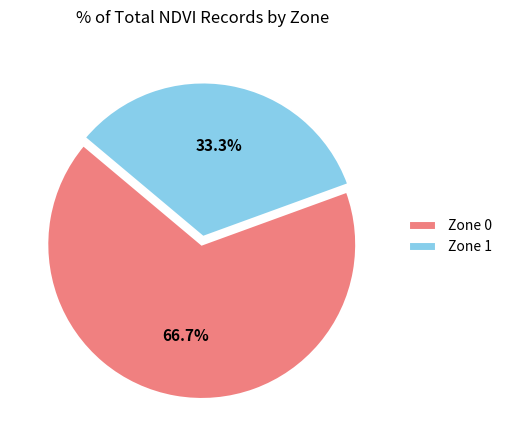

What is the ratio of the value at Zone 0 to the value at Zone 1?

2.0